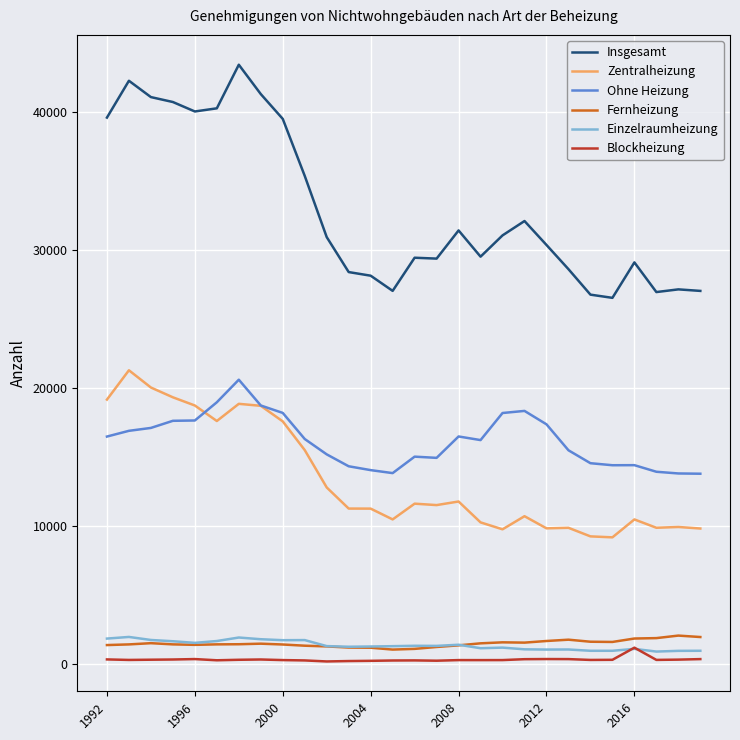

Which series has the largest total across all categories?

Insgesamt